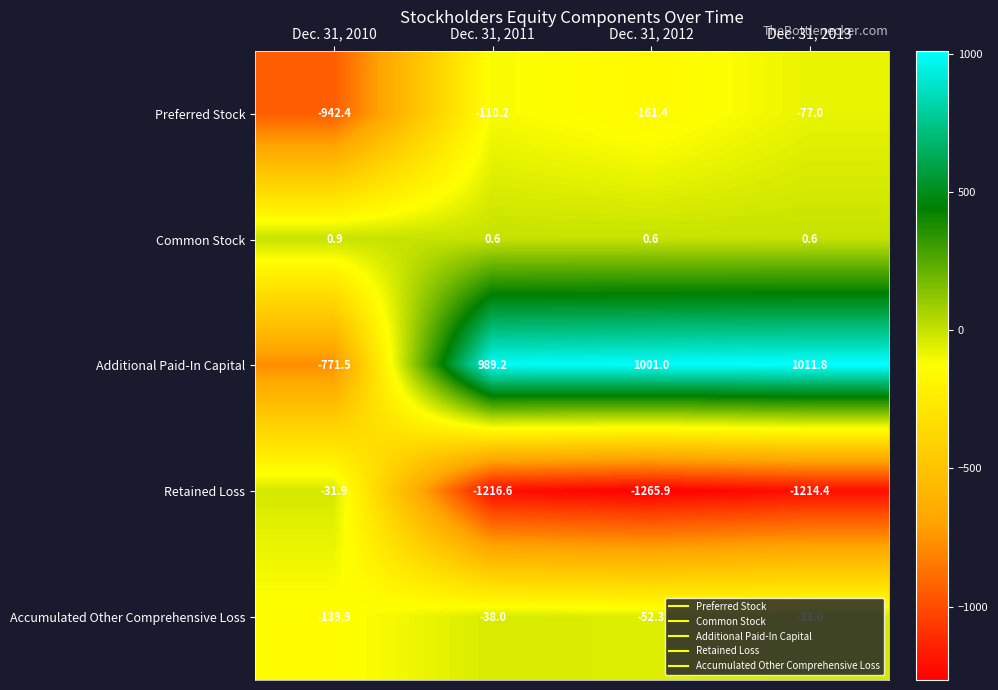

Rank the series by their maximum value, from highest to lowest.

Additional Paid-In Capital, Common Stock, Retained Loss, Accumulated Other Comprehensive Loss, Preferred Stock